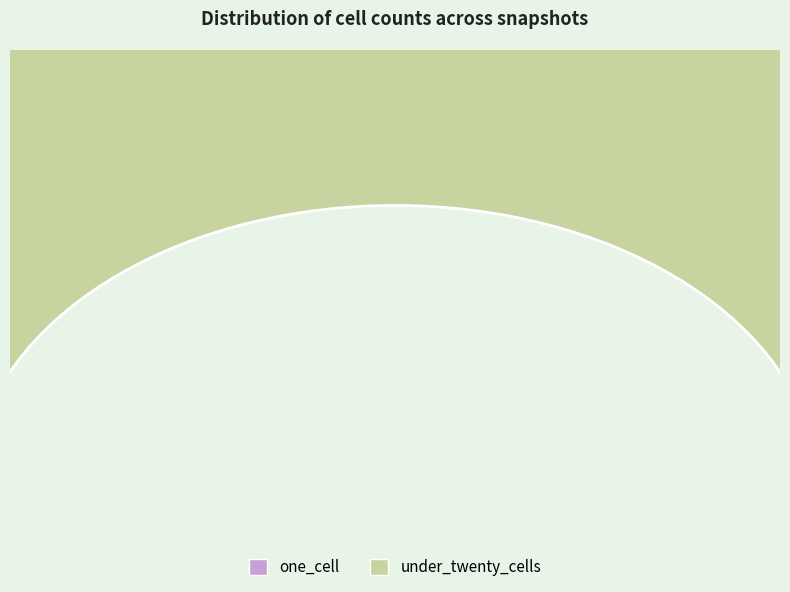

Combined, do 5 and one_cell account for over 50%?

No